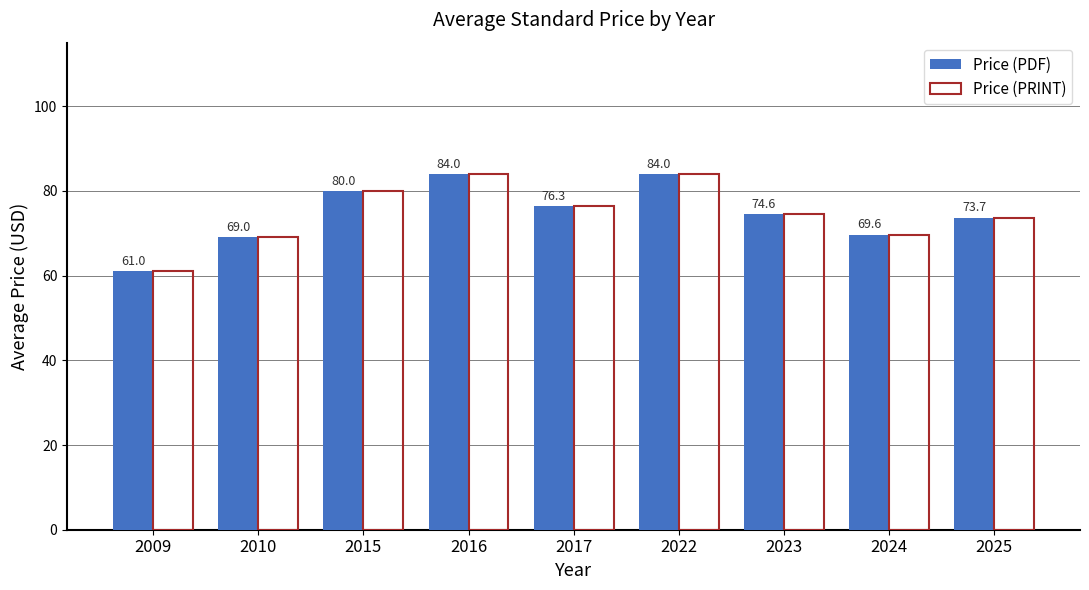

What are all the series names shown in the legend?

Price (PDF), Price (PRINT)